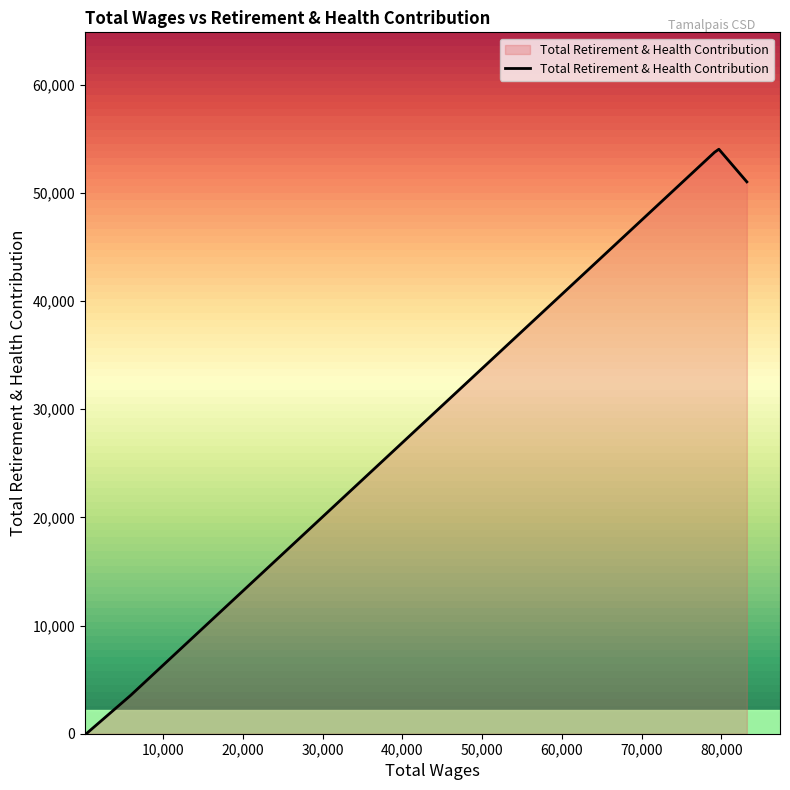

What is the sum of all values?

162354